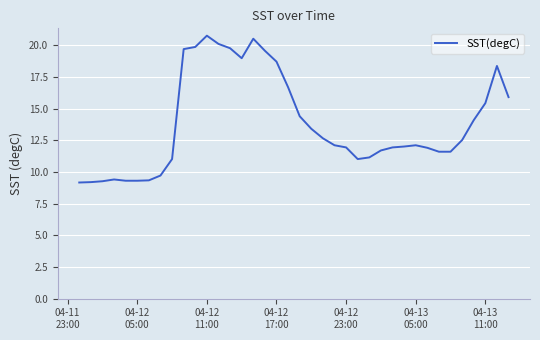

What is the greatest value displayed?

20.8